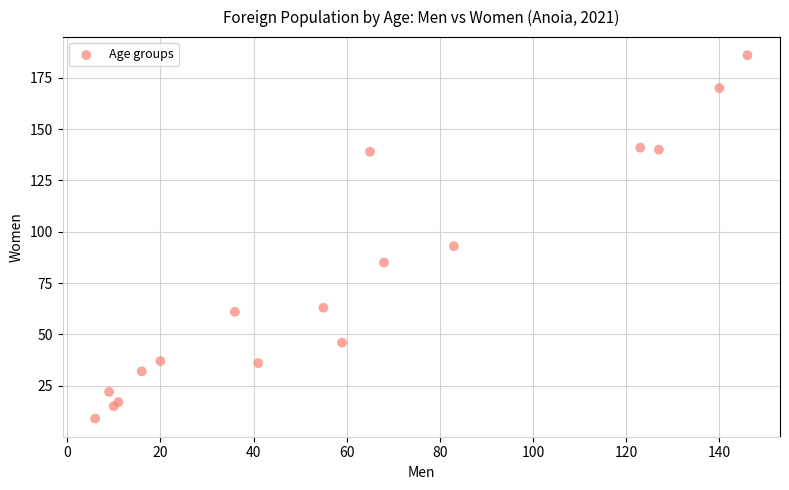

What is the range of X values (max minus min)?

140